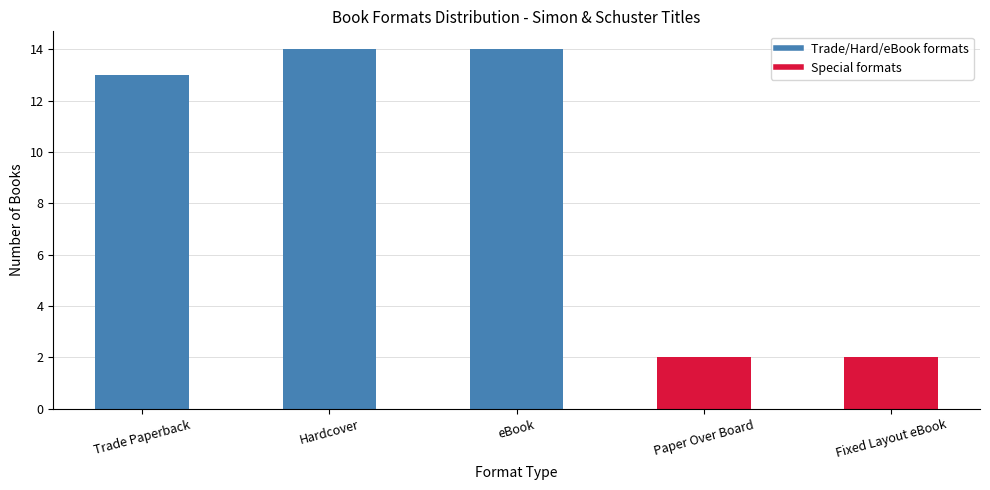

Is it true that the value at Paper Over Board is 3?

False